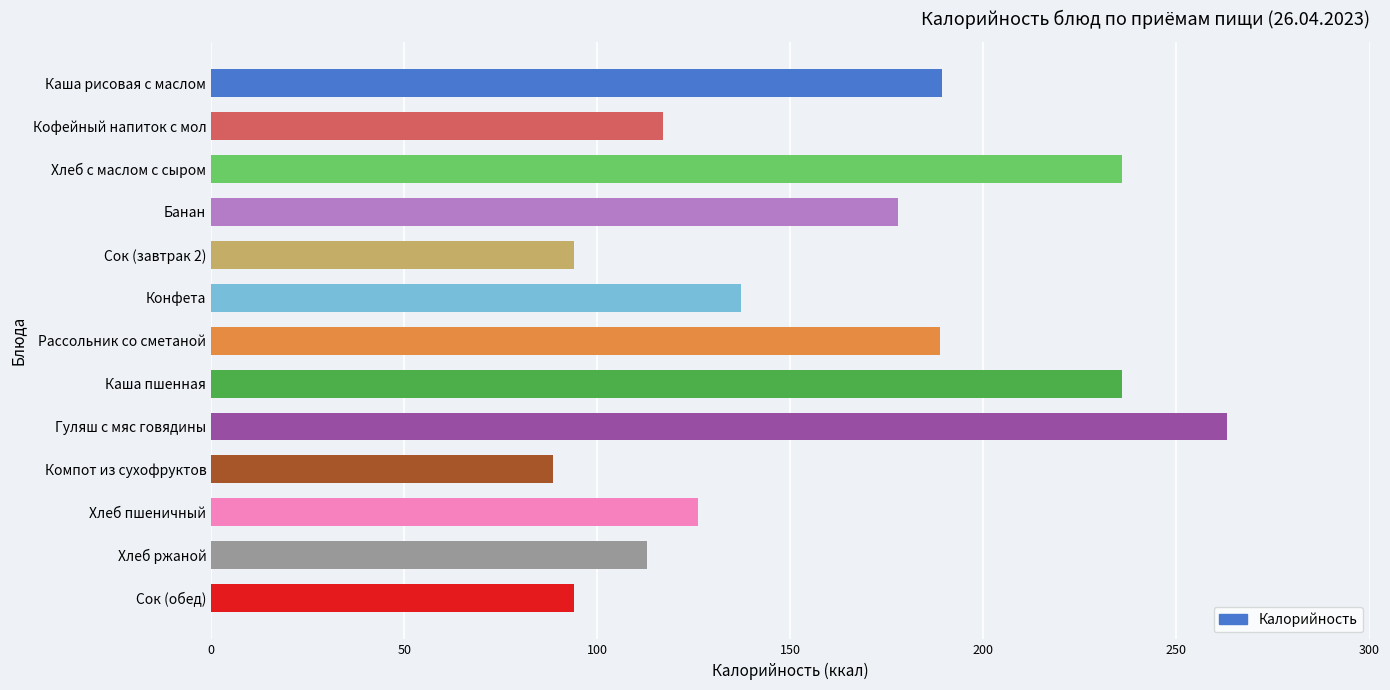

The value at Каша рисовая с маслом is 83.7. True or false?

False